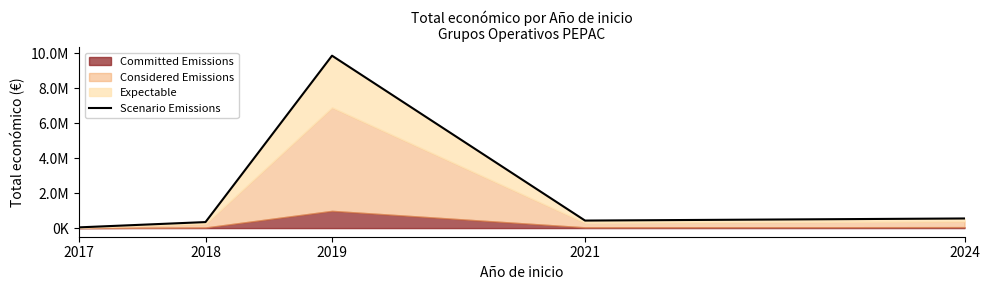

Rank the categories by value from highest to lowest.

2019, 2024, 2021, 2018, 2017